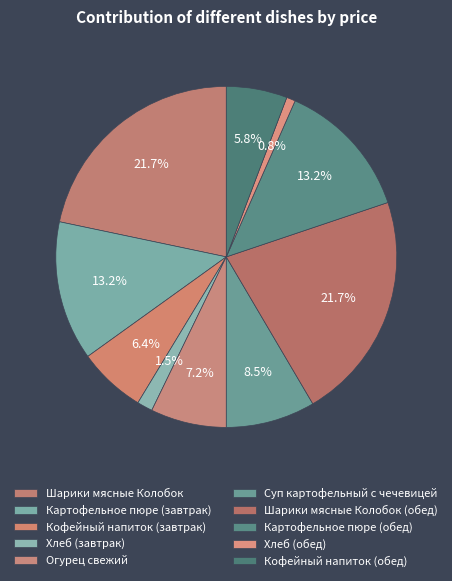

How many slices are in this pie chart?

10